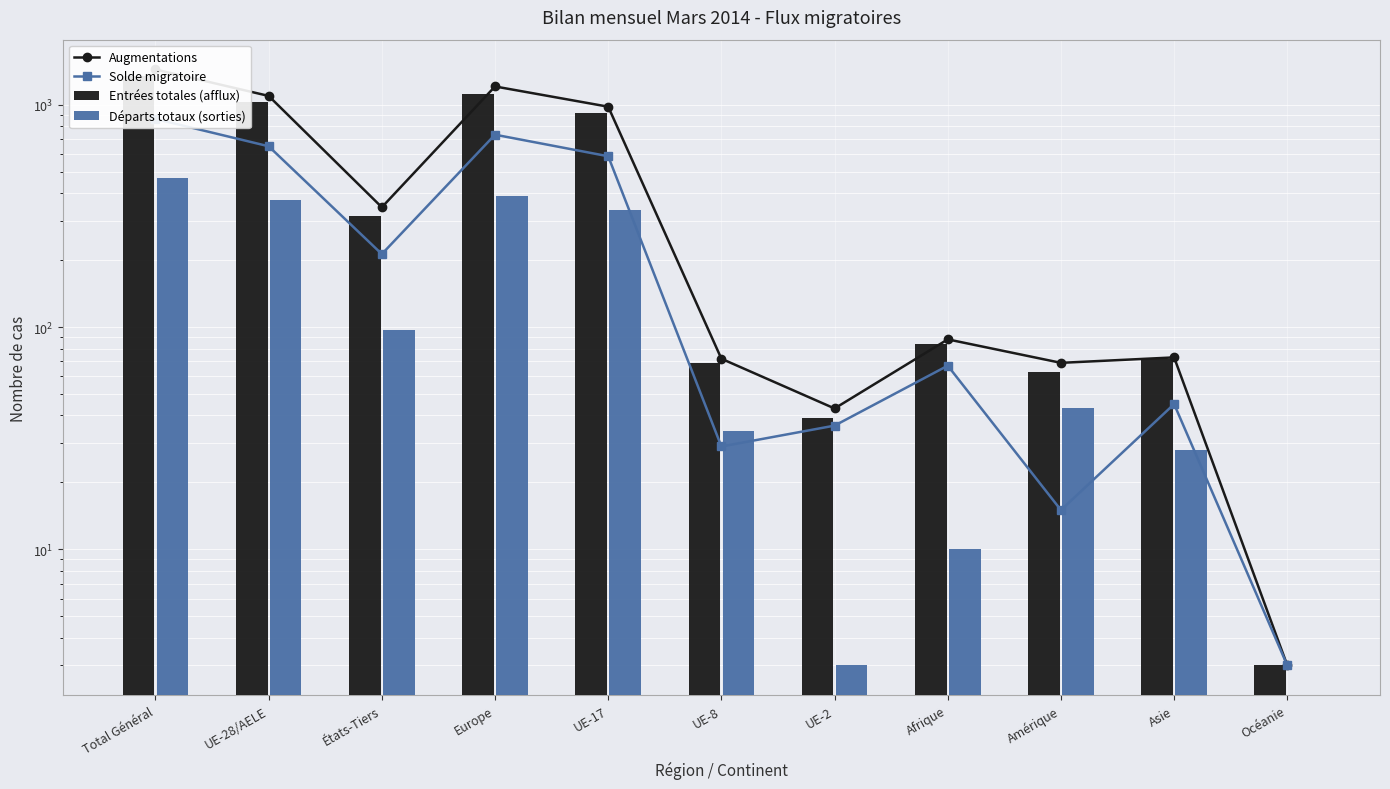

At which category is the sum across all series the highest?

Total Général